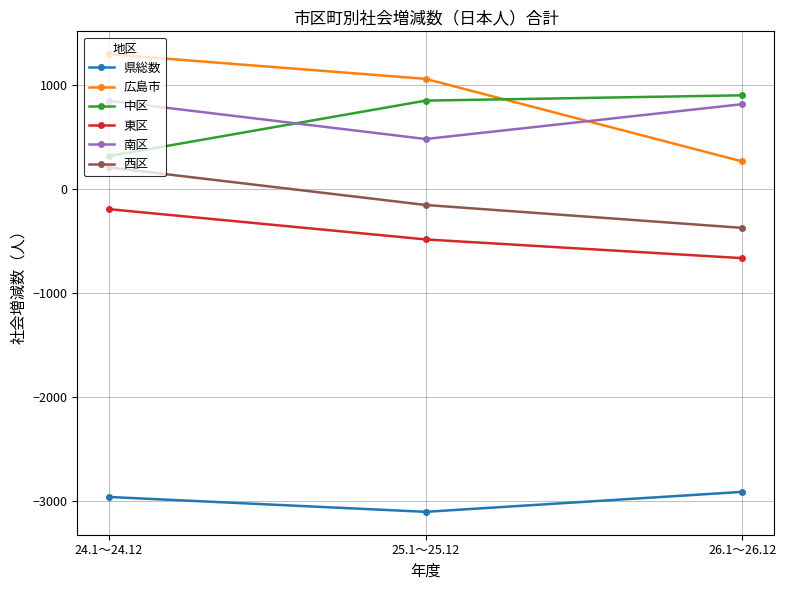

True or false: 東区 has a value of -453 at 26.1～26.12.

False